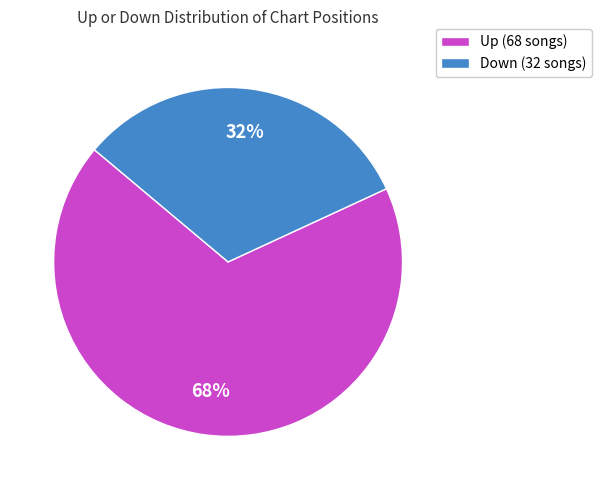

Rank the categories by value from lowest to highest.

Down (32 songs), Up (68 songs)